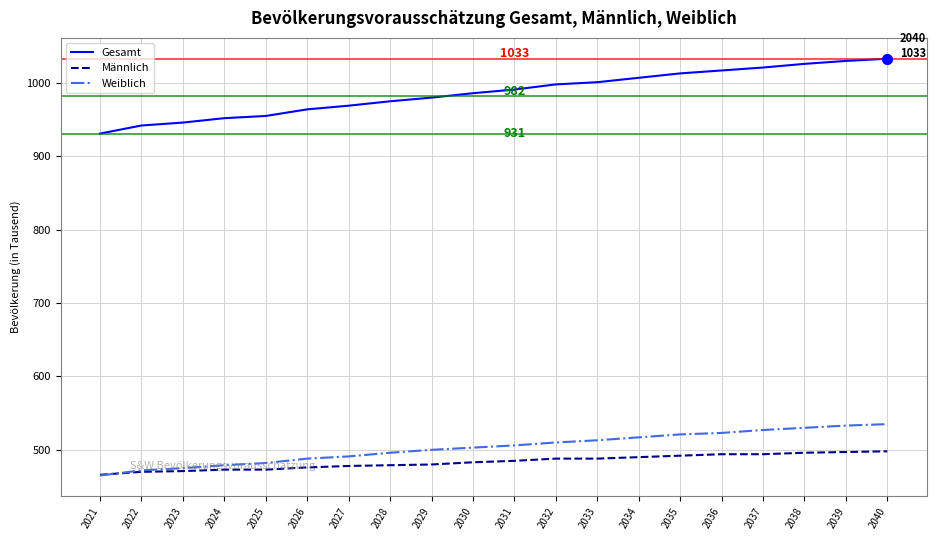

What is the difference between the Weiblich values at 2022 and 2037?

55